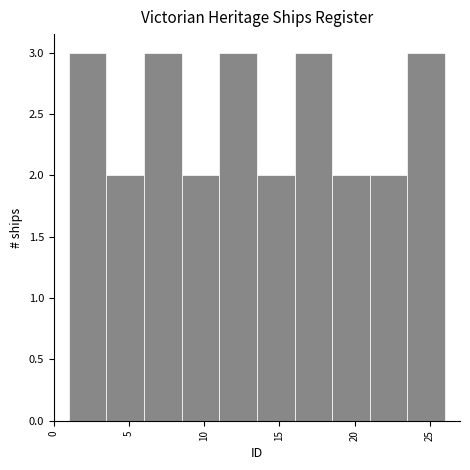

What is the height of the bar covering 21.0 to 23.5 on the x-axis? The values are not printed on the chart, so give them approximately, as read against the axis.

2